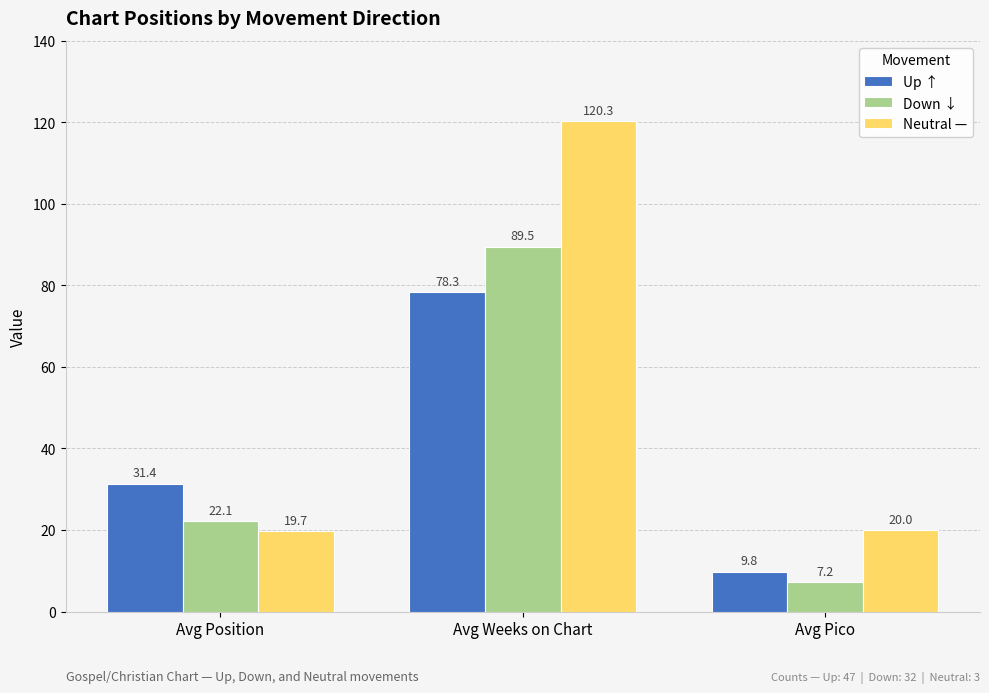

The Up ↑ series shows 31.4 at Avg Position. True or false?

True